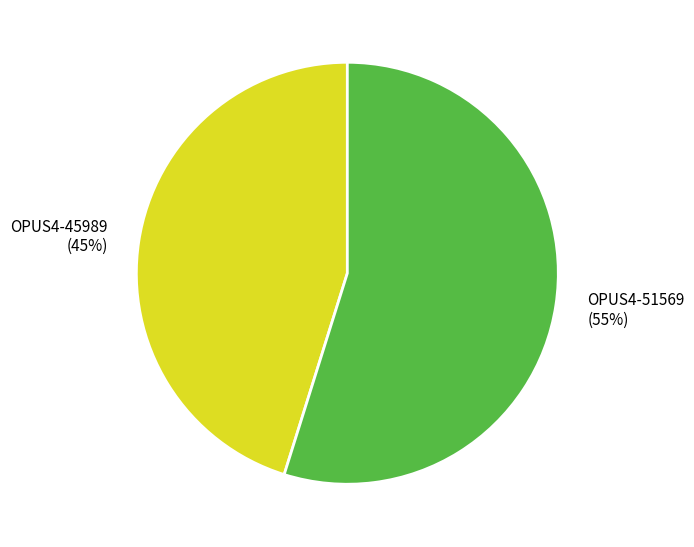

Which slice represents more than half of the pie?

OPUS4-51569